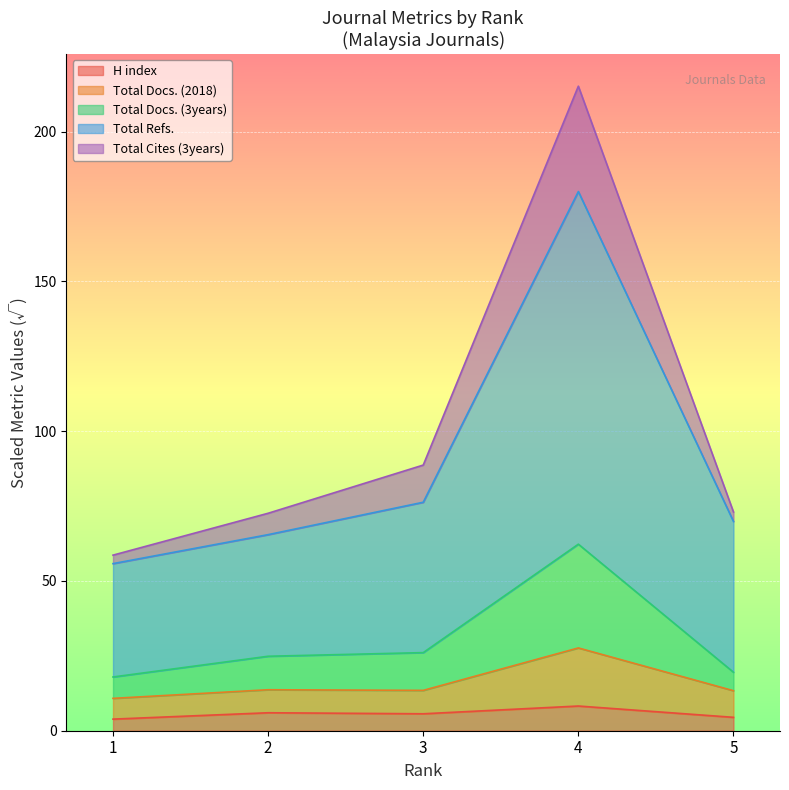

What is the maximum value shown in the chart?

215.2